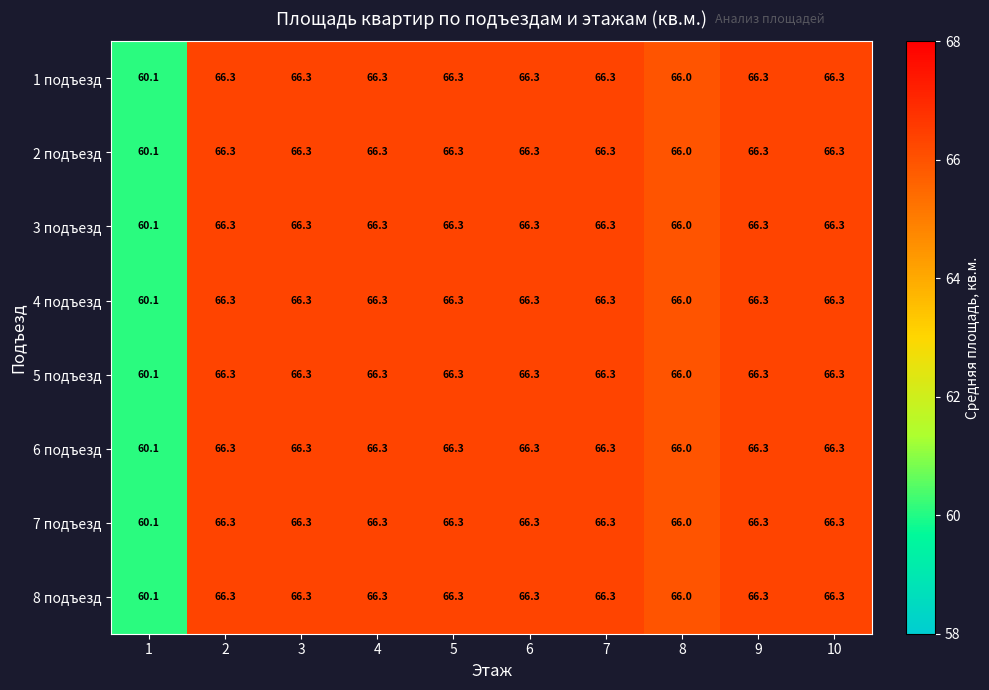

The value of 8 подъезд at 9 is 66.3. True or false?

True